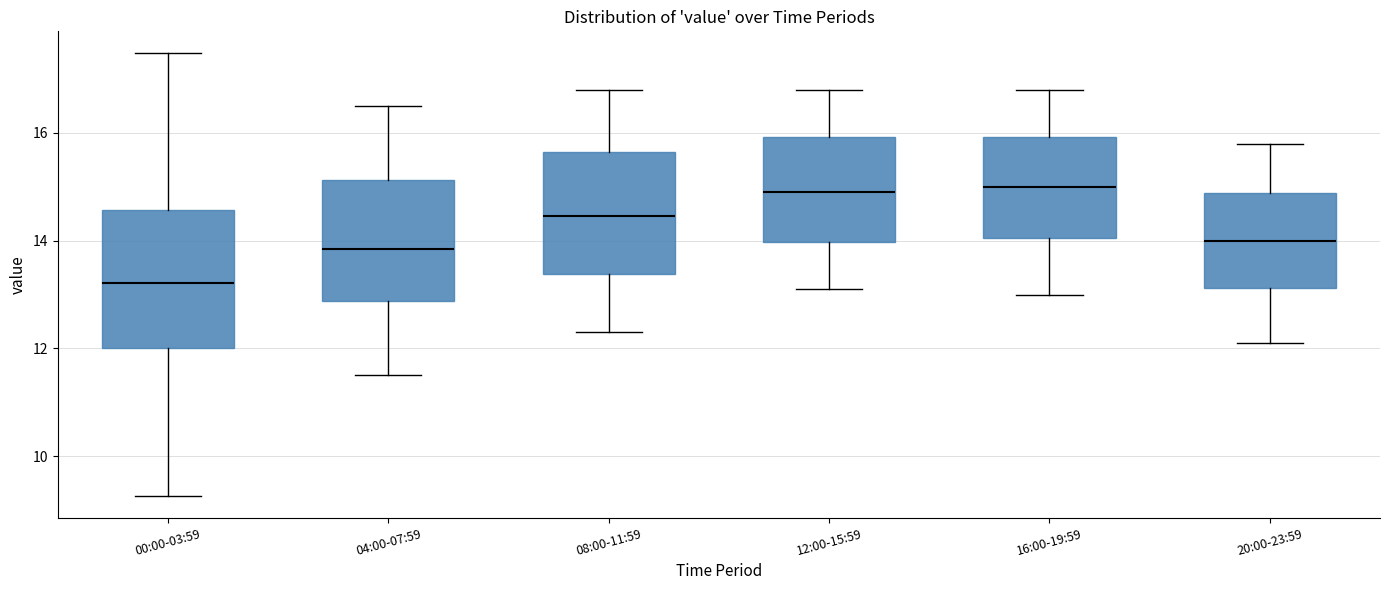

Where does the median line of the box for 08:00-11:59 sit on the y-axis? The values are not printed on the chart, so give them approximately, as read against the axis.

14.4